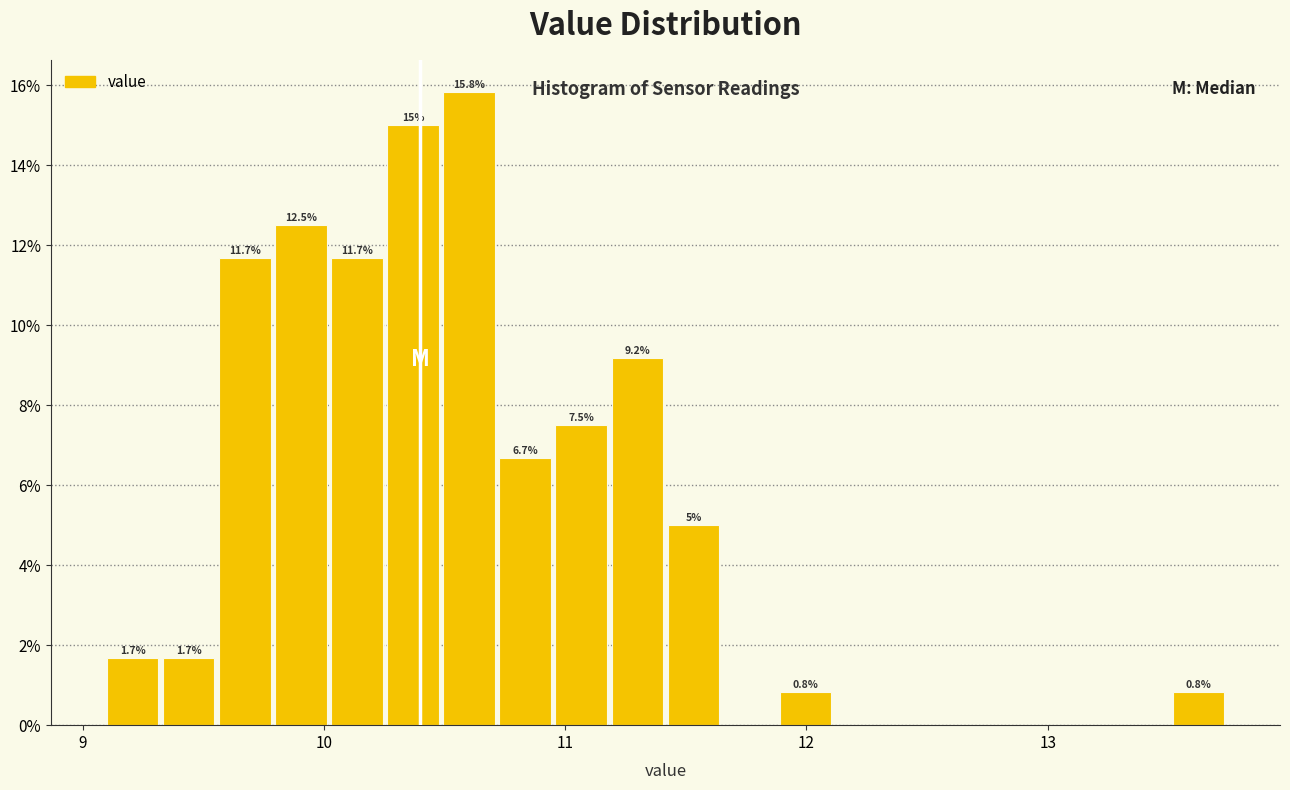

Read against the x-axis, roughly where is the centre of the tallest bar?

10.6